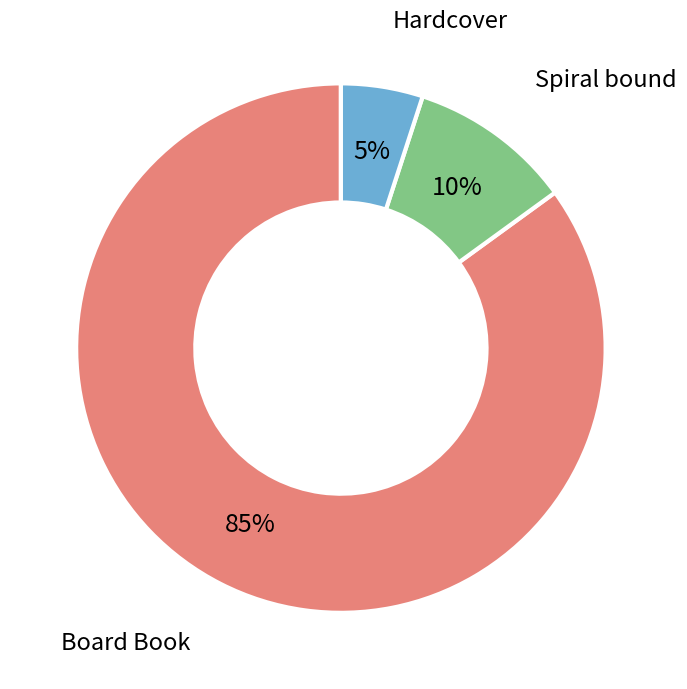

To the nearest percent, what is the difference between the largest and smallest slice percentages?

80%